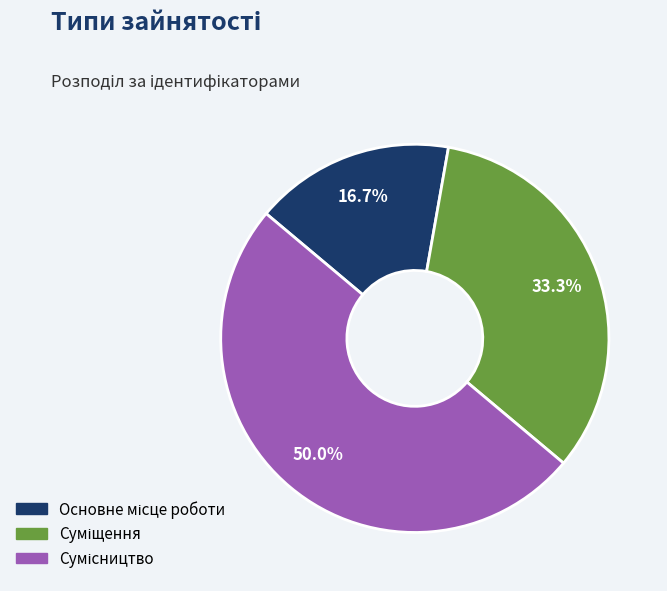

How many segments does this pie chart have?

3